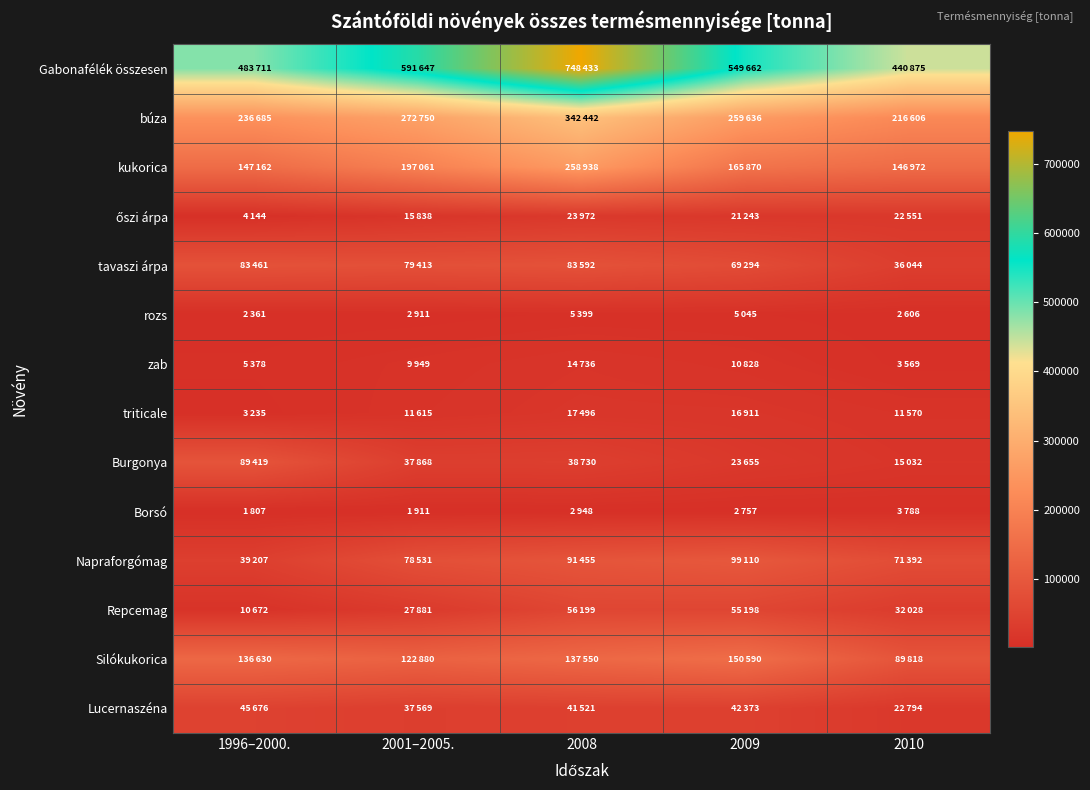

Count the number of categories in the chart.

5